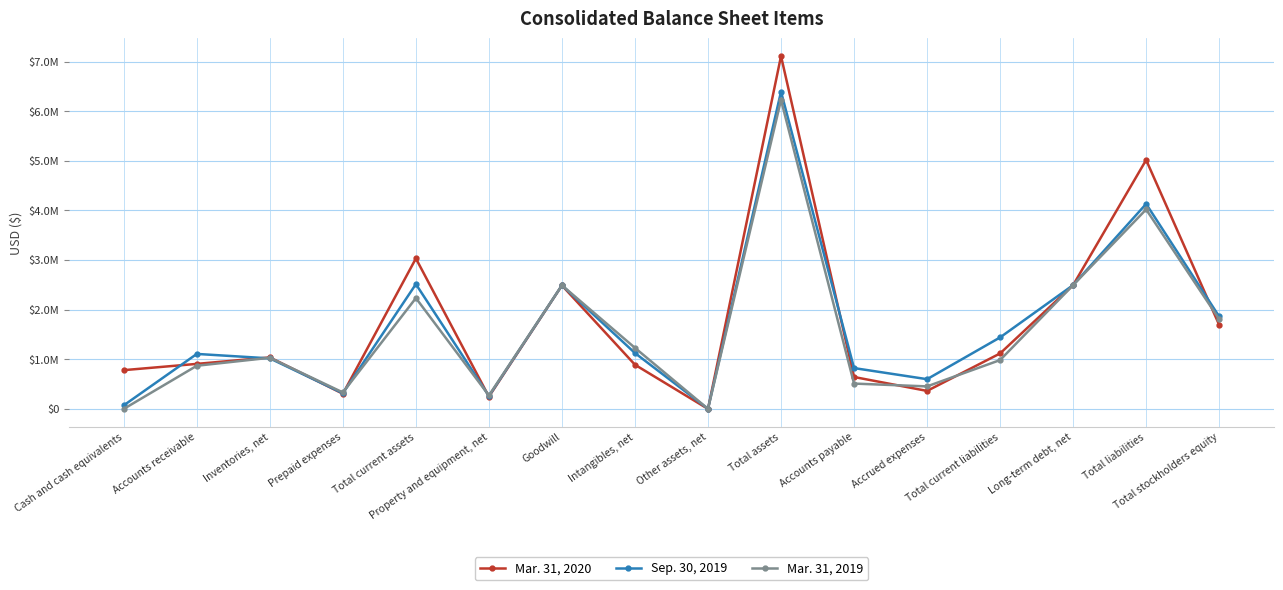

What are all the series names shown in the legend?

Mar. 31, 2020, Sep. 30, 2019, Mar. 31, 2019